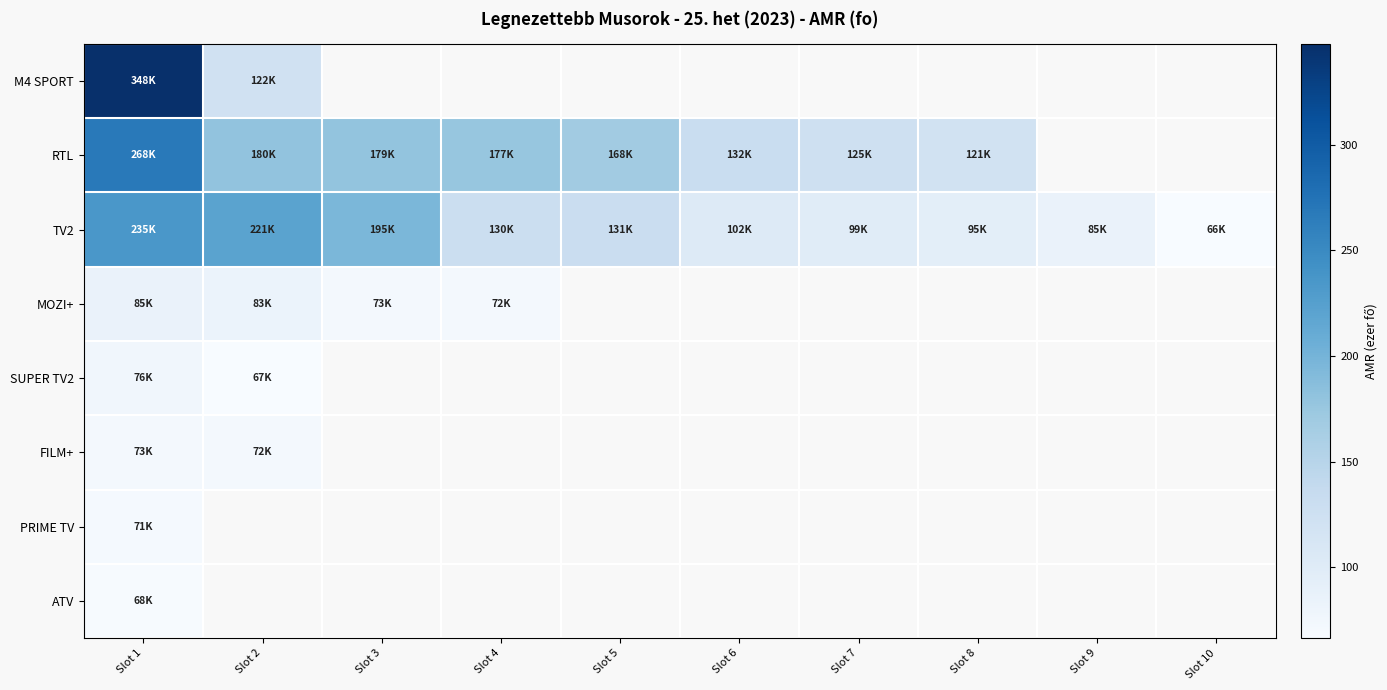

Rank the series by their average value, from highest to lowest.

M4 SPORT, RTL, TV2, MOZI+, SUPER TV2, FILM+, PRIME TV, ATV